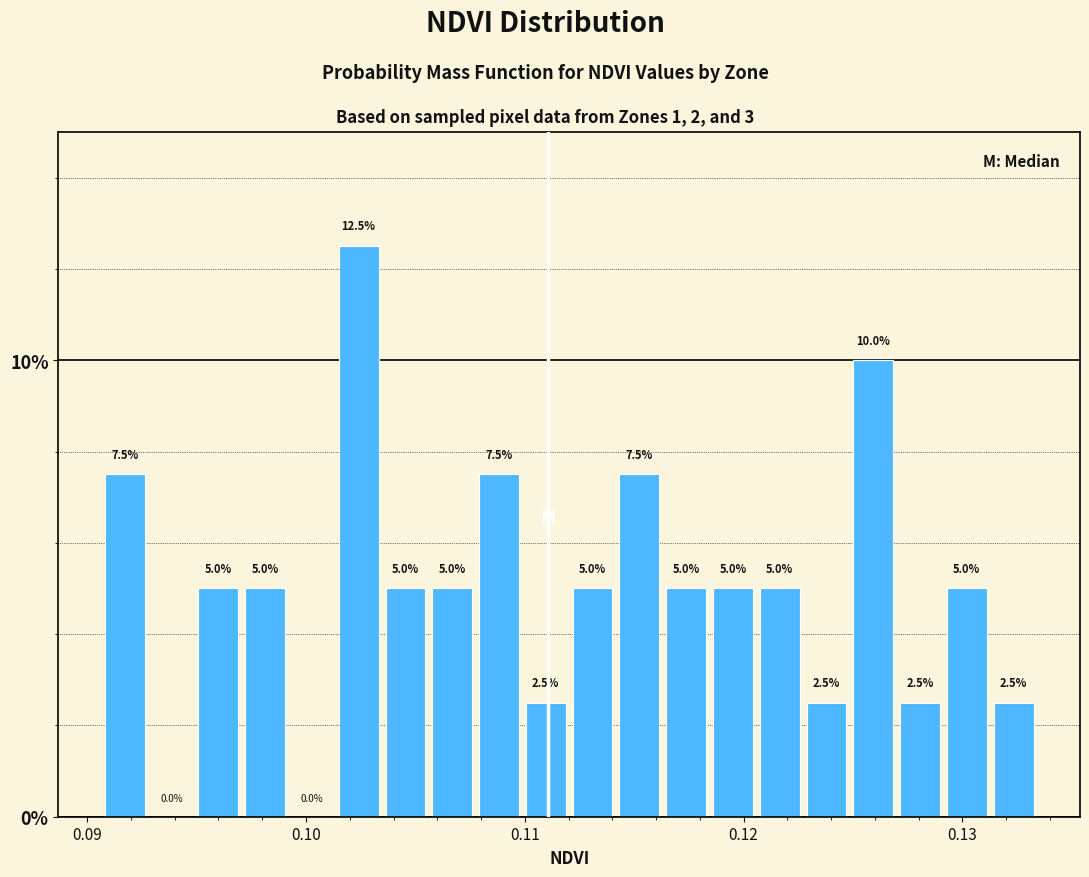

Read against the x-axis, roughly where is the centre of the tallest bar?

0.102